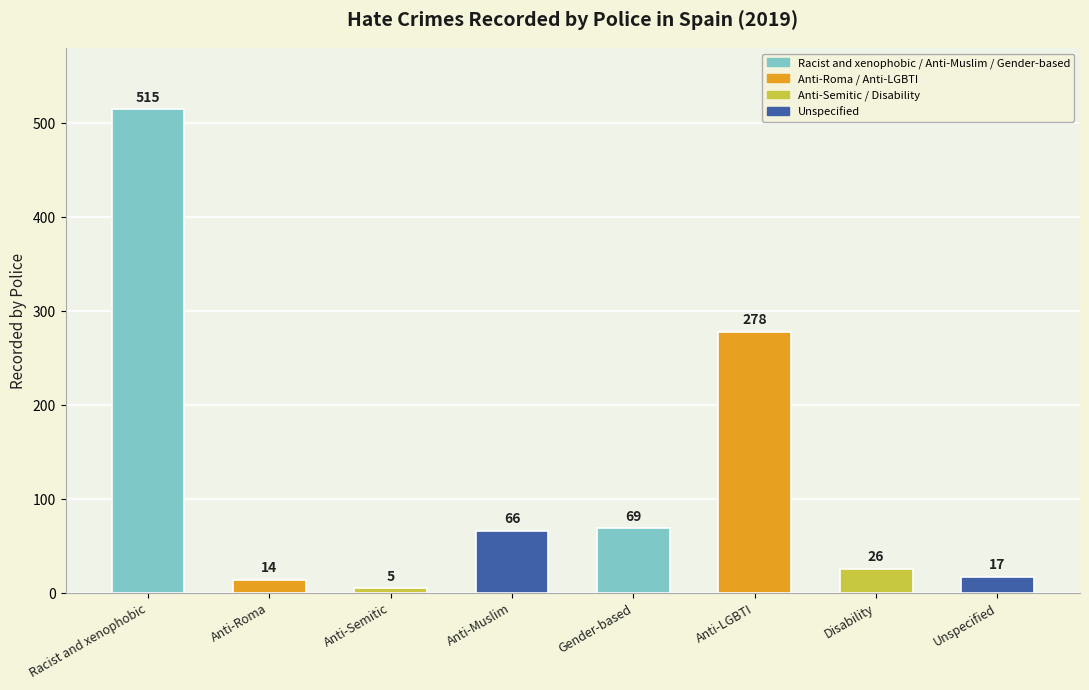

What is the label of the 2nd bar from the right?

Disability